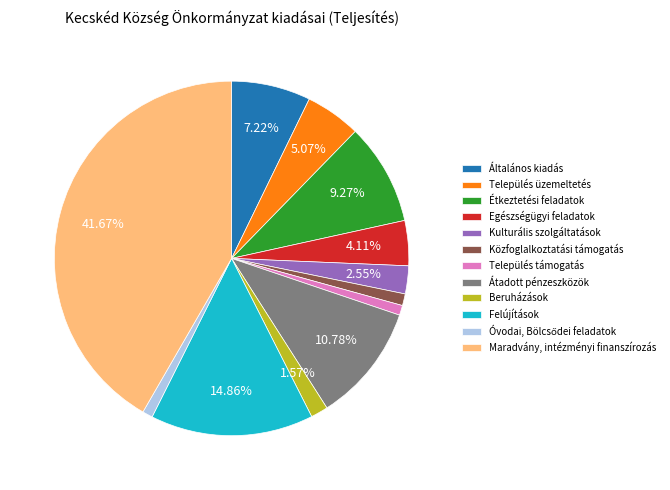

What percentage is the Közfoglalkoztatási támogatás slice, to the nearest percent?

1%